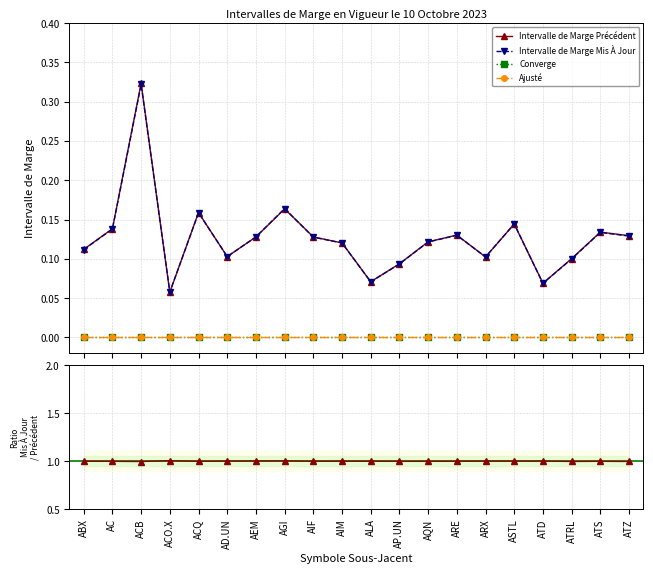

Rank the series at AGI from highest to lowest value.

Ratio Mis À Jour / Précédent, Intervalle de Marge Mis À Jour, Intervalle de Marge Précédent, Converge, Ajusté